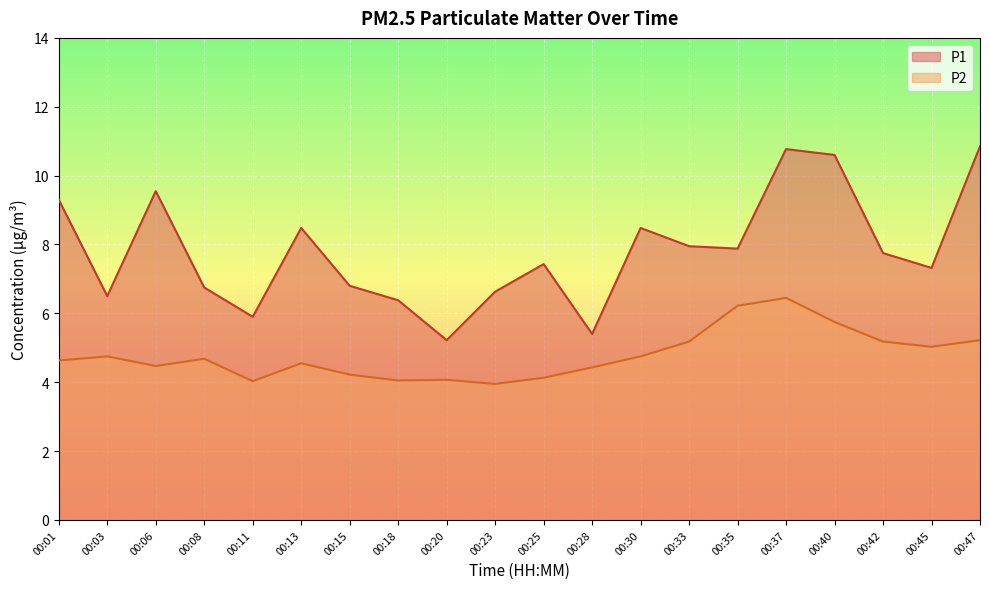

Which series has the largest range (max minus min)?

P1